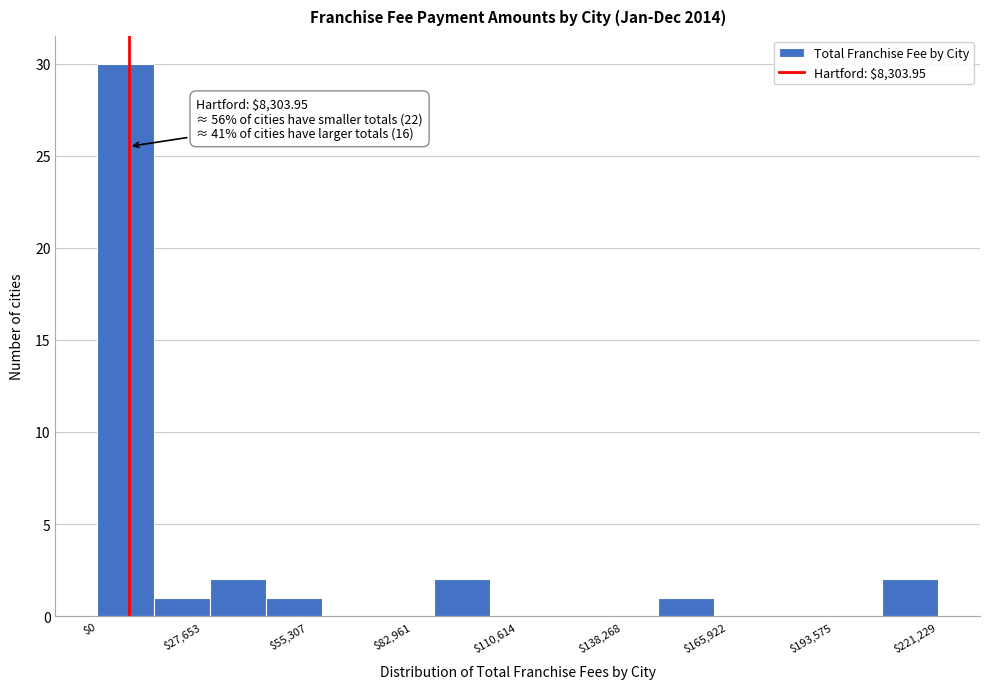

Around what value on the x-axis is the tallest bar? Give the approximate position of its centre, as read against the axis.

5000